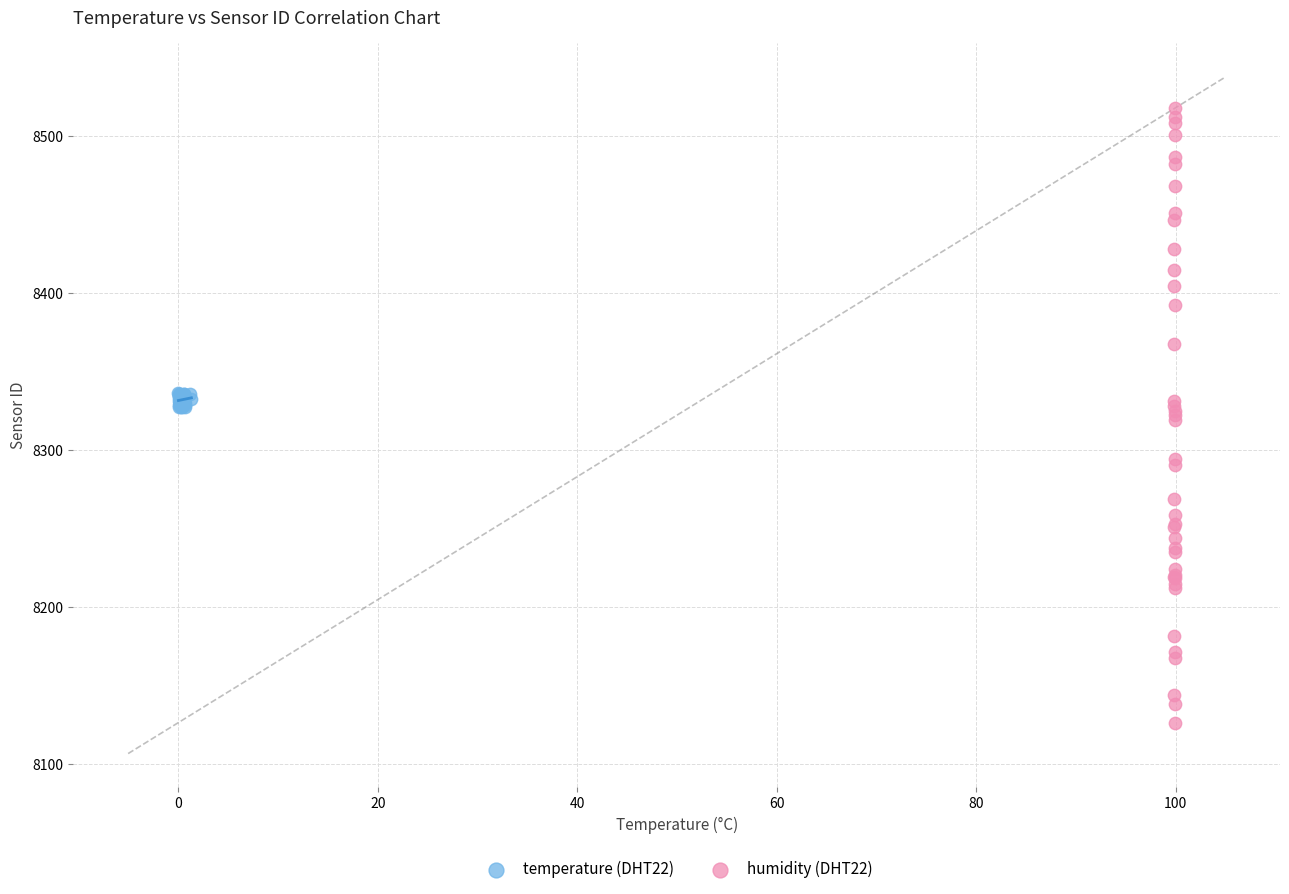

Which series reaches the minimum Y coordinate?

humidity (DHT22)